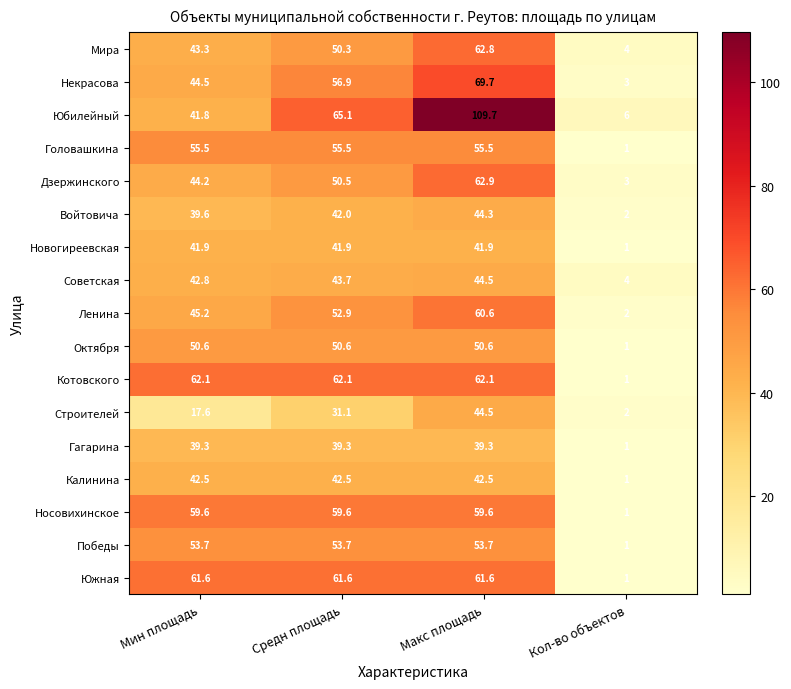

Which series has the largest total across all categories?

Юбилейный